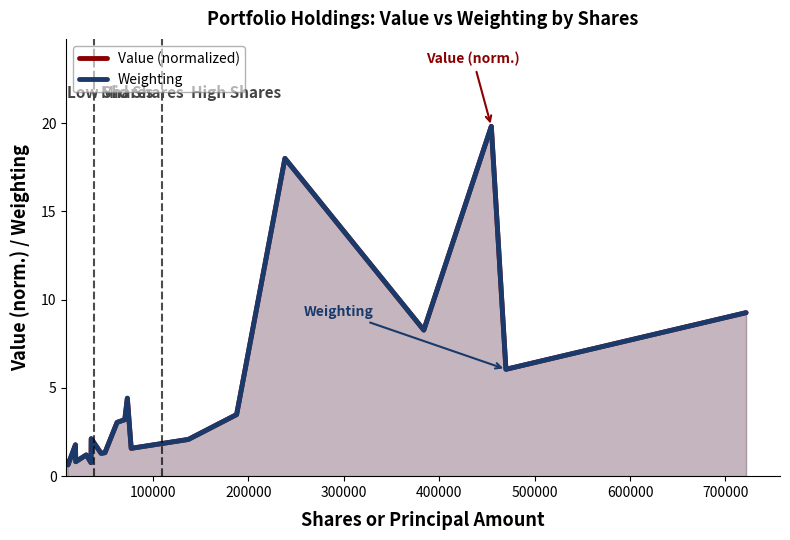

What is the greatest value displayed?

19.8